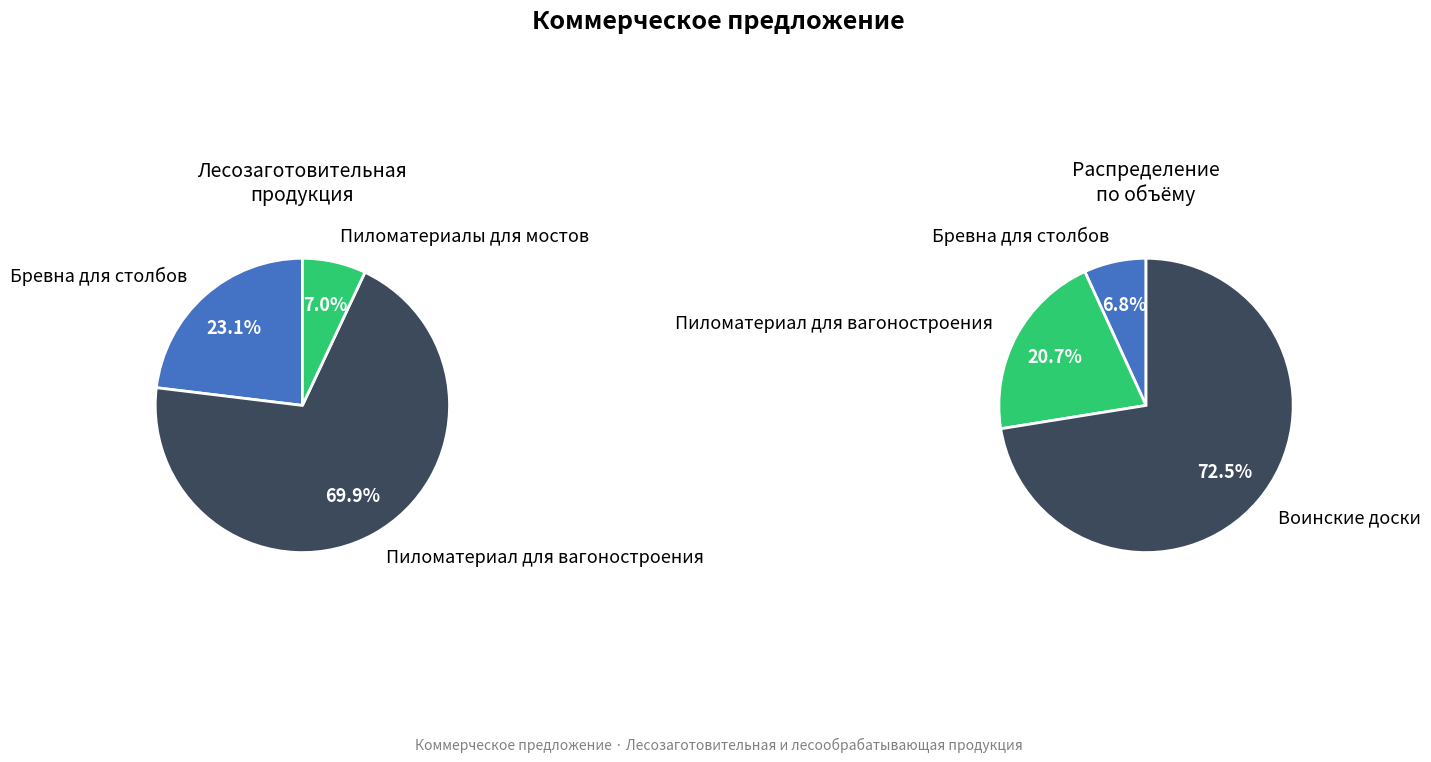

The Пиломатериалы для мостов slice represents 1% of the pie. True or false?

False